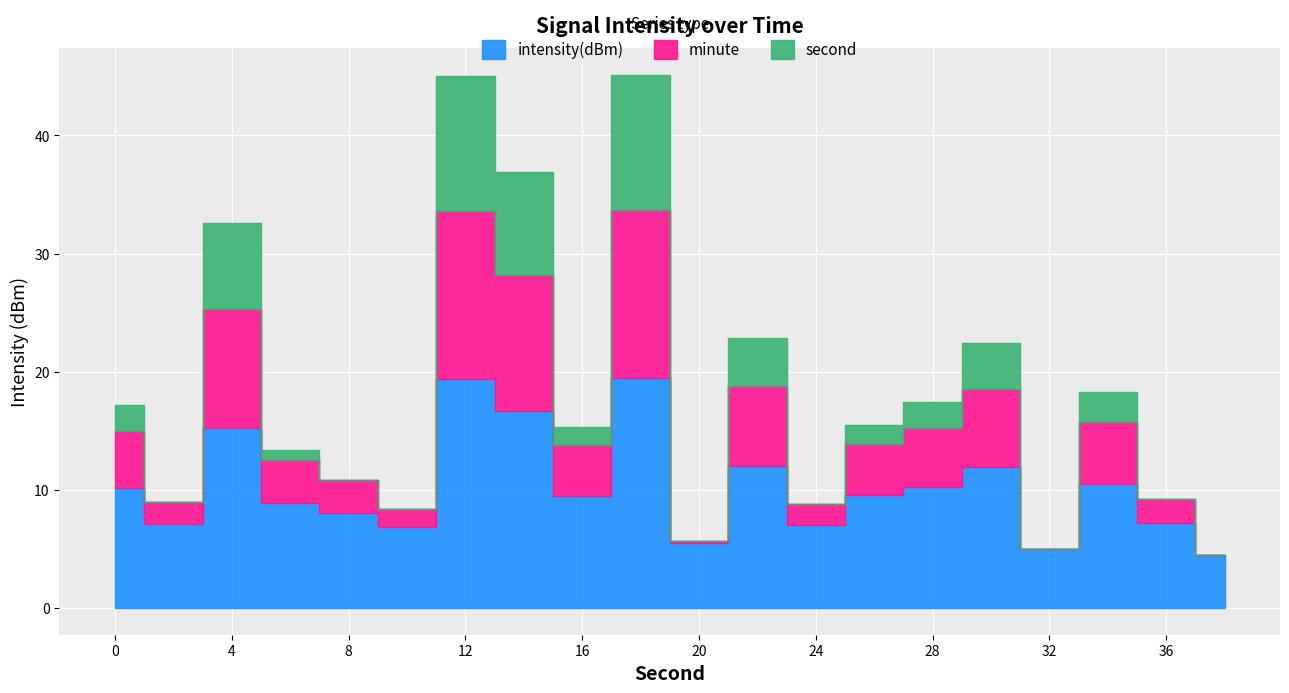

True or false: minute and second intersect in this chart.

False